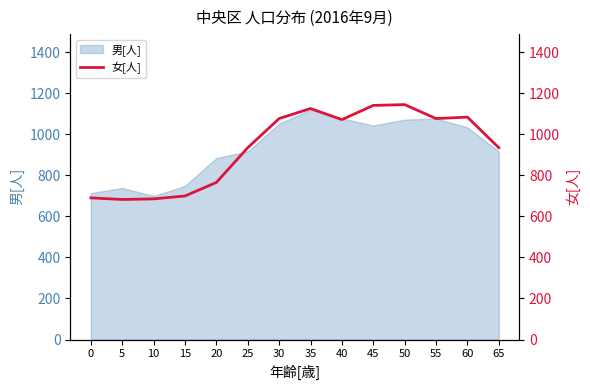

At which label is the value closest to 913?

25